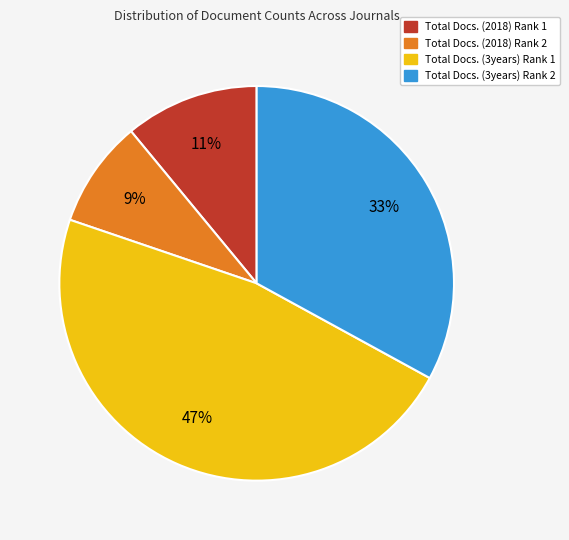

To the nearest percent, what is the average slice percentage?

25%